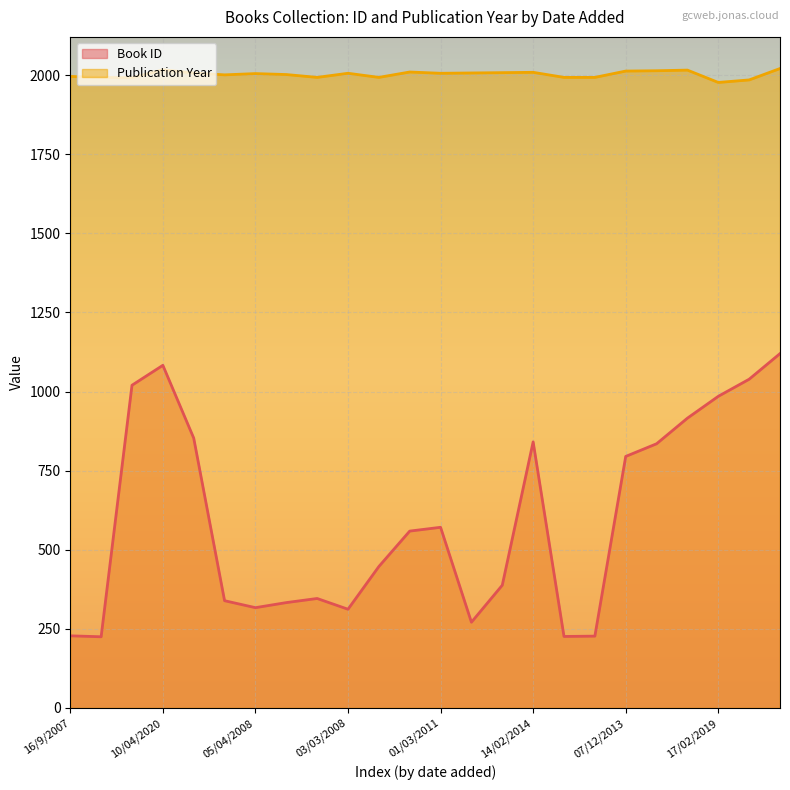

At which category does Publication Year reach its first local peak?

10/04/2020